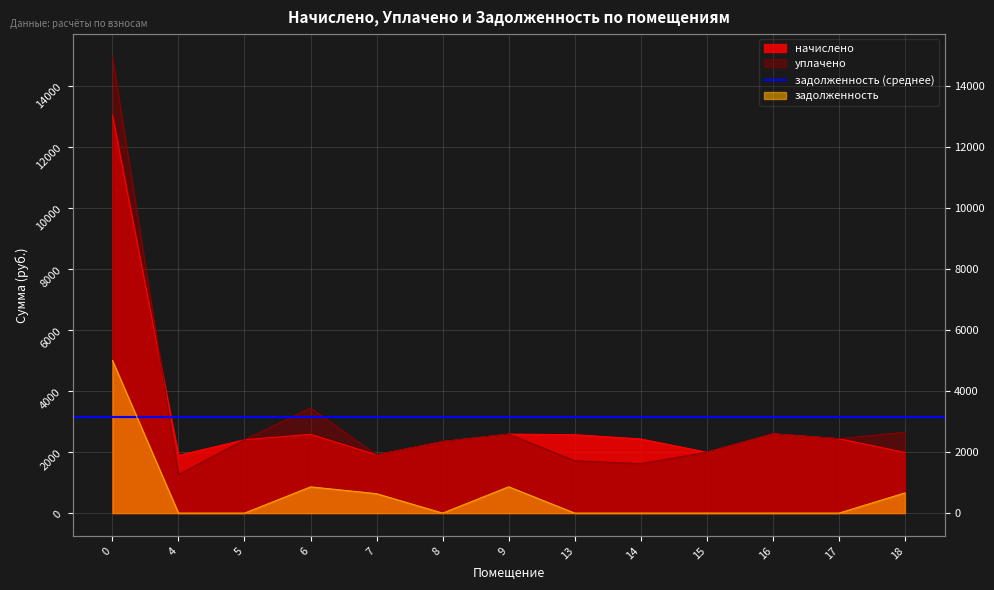

What is the difference between the начислено values at 6 and 0?

10452.6